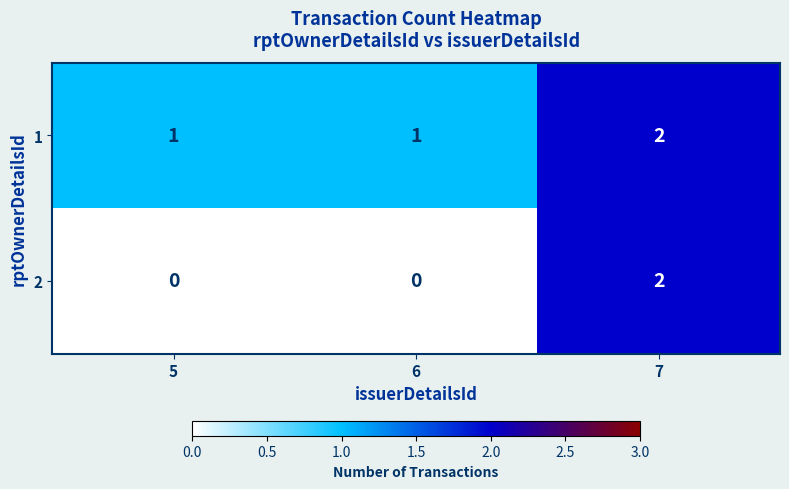

Rank the series at 6 from highest to lowest value.

1, 2